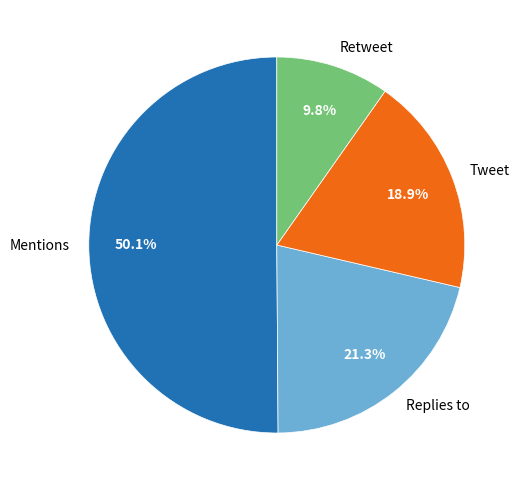

Between Replies to and Mentions, which is larger?

Mentions